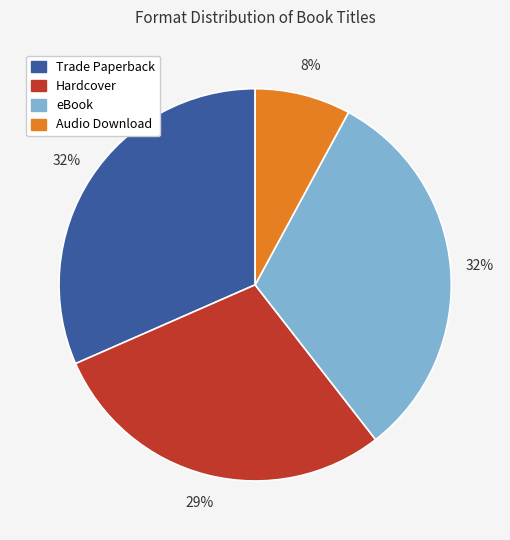

Which slice is the smallest?

Audio Download